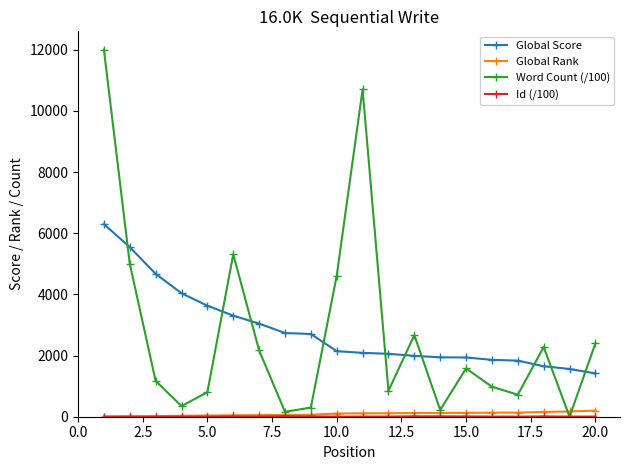

What is the difference between the second highest and second lowest values in the Word Count (/100) series?

10540.0